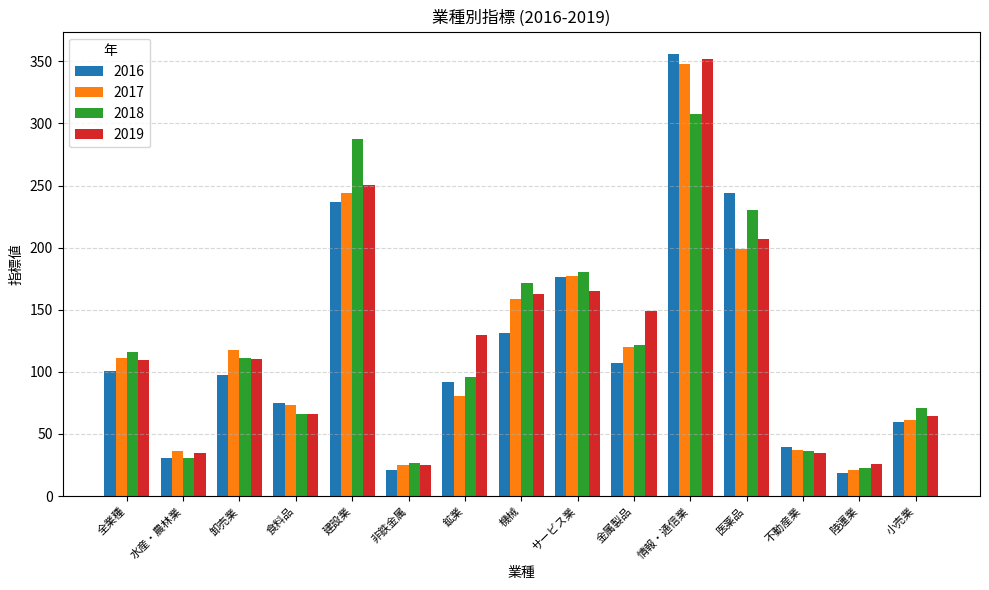

Between 鉱業 and 機械, which series saw the biggest shift?

2017